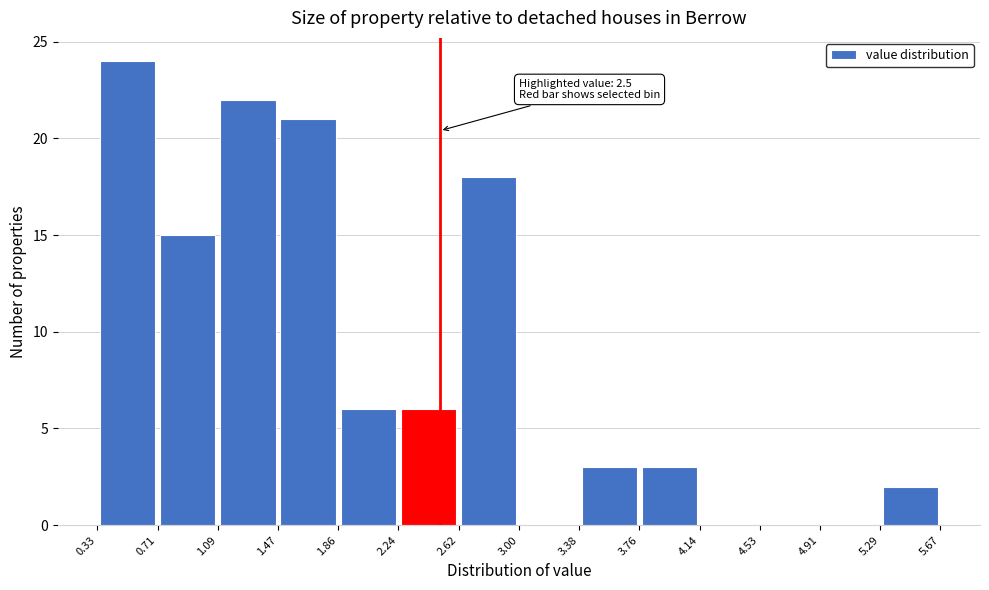

Over which range of the x-axis is the bar tallest?

0.33 to 0.71